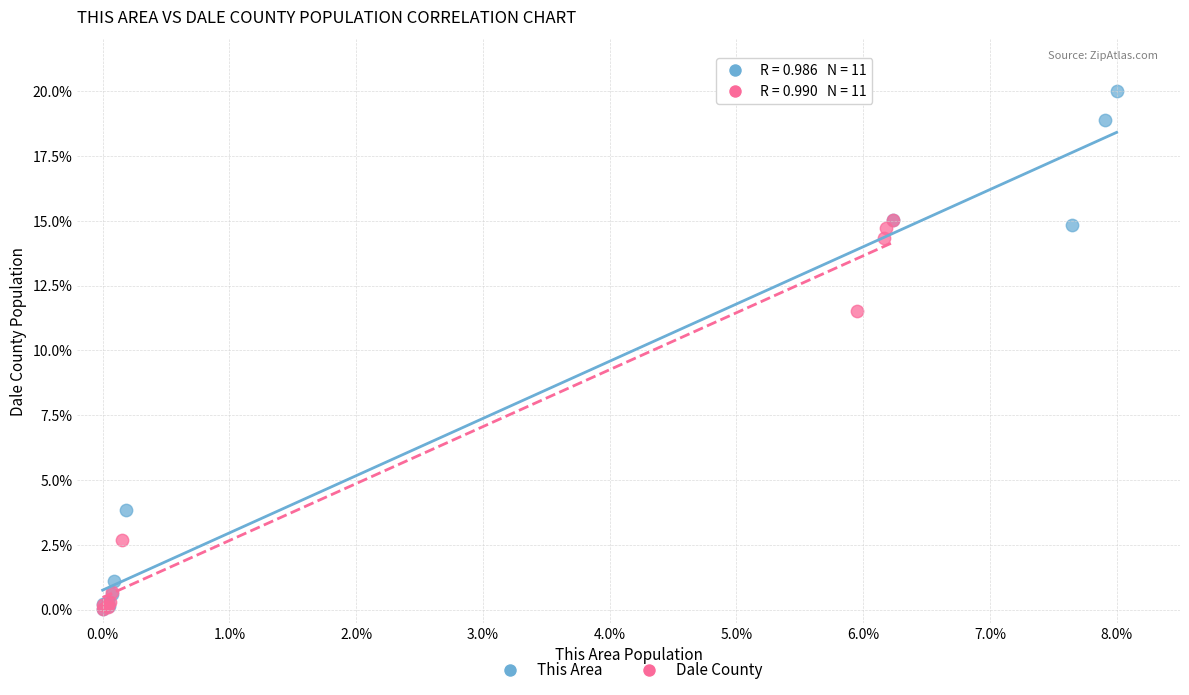

Which series has the widest spread of Y values?

This Area